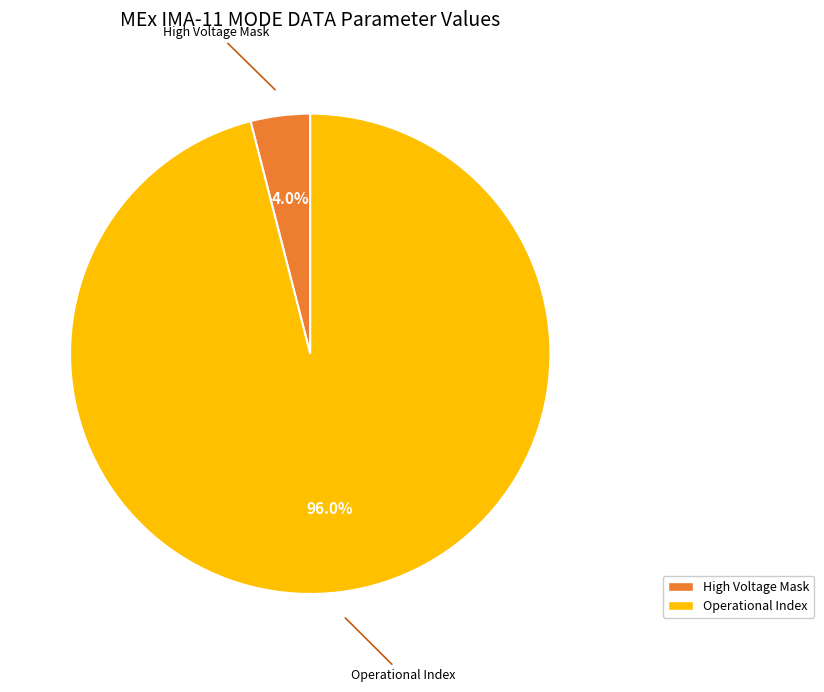

Is there any slice that represents more than half of the pie?

Yes